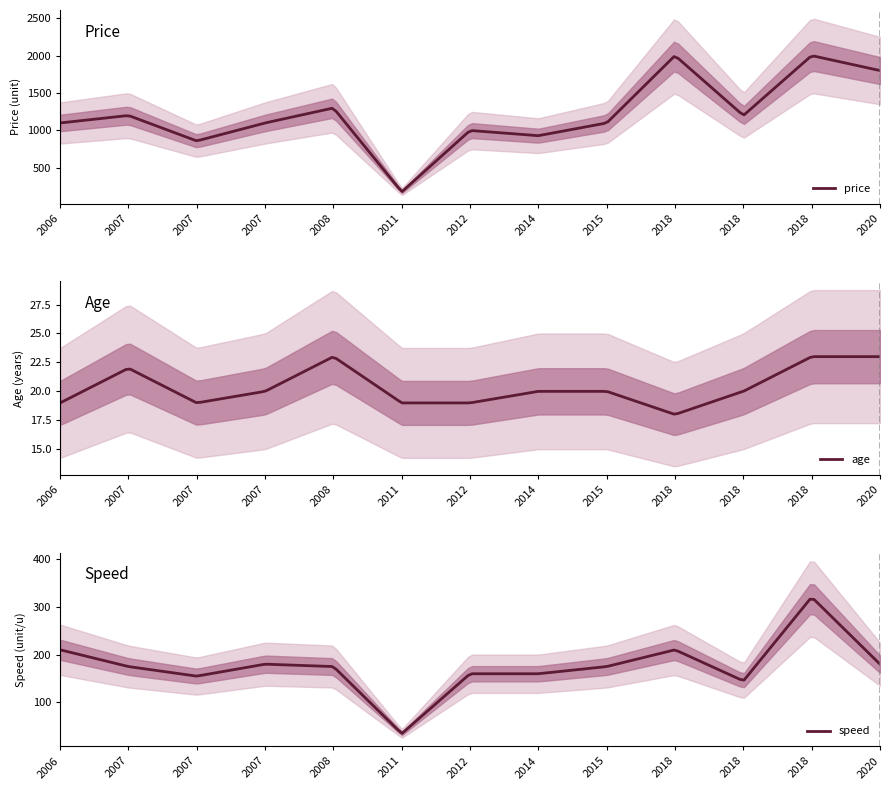

True or false: age and price cross at least once.

False